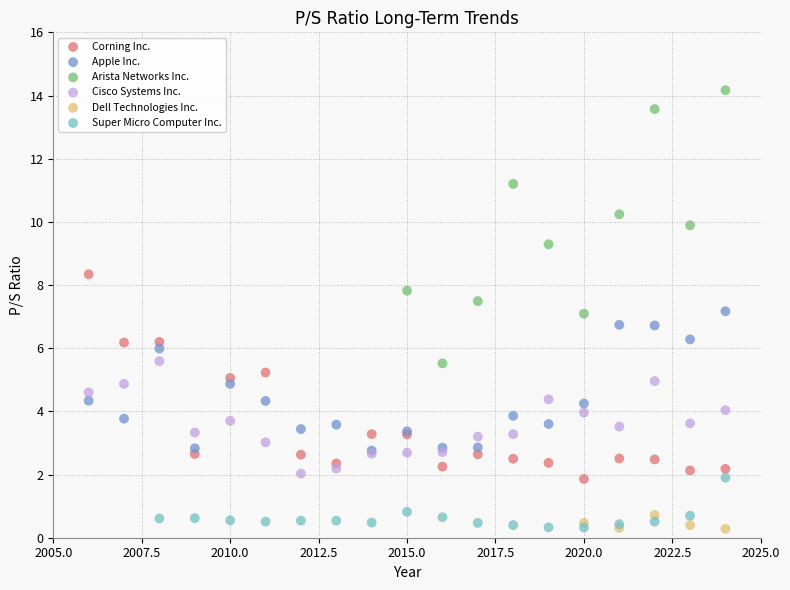

Which series reaches the maximum Y coordinate?

Arista Networks Inc.